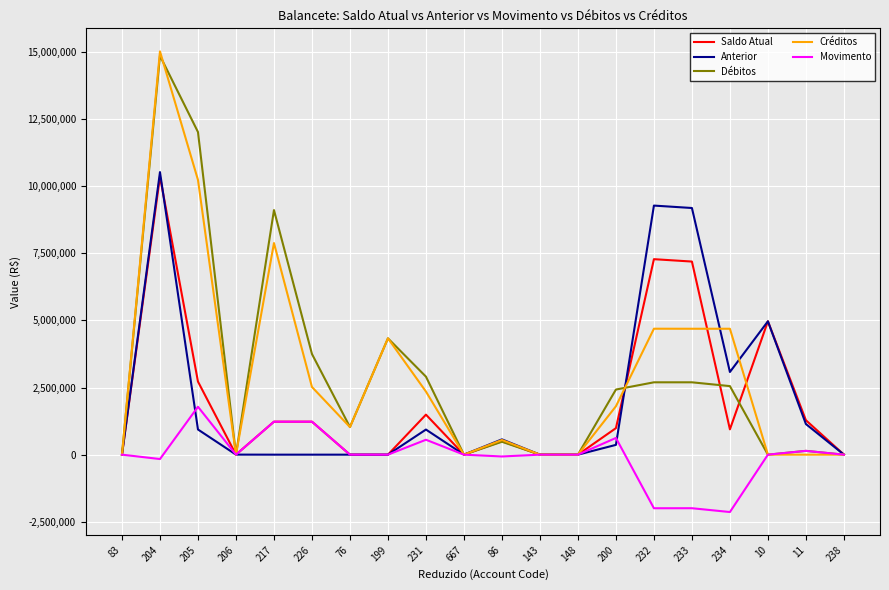

What are all the series names shown in the legend?

Saldo Atual, Anterior, Débitos, Créditos, Movimento